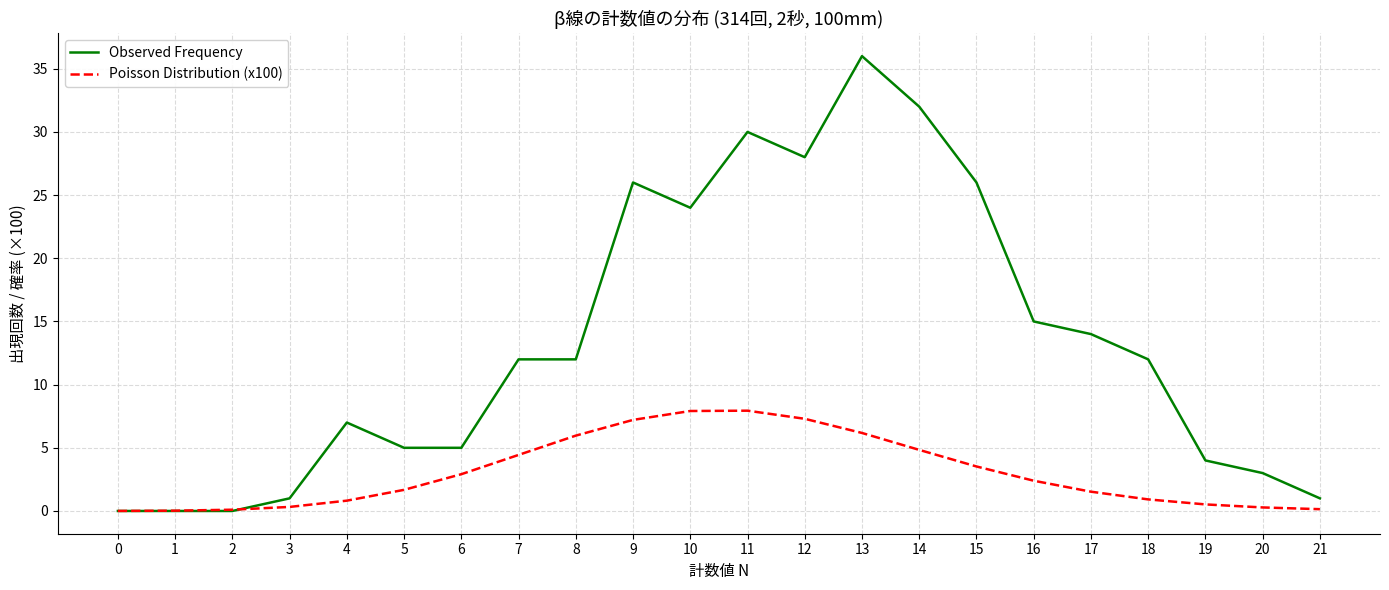

What is the difference between the highest and lowest values at 15?

22.5